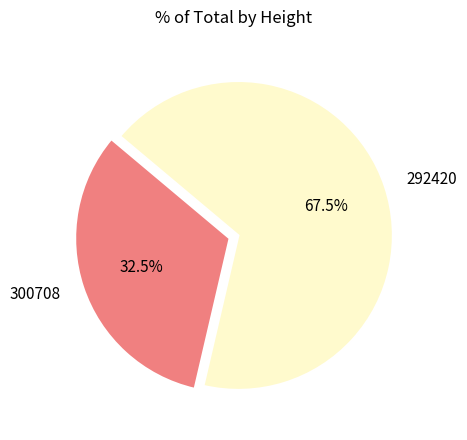

Is there a majority slice in this chart?

Yes